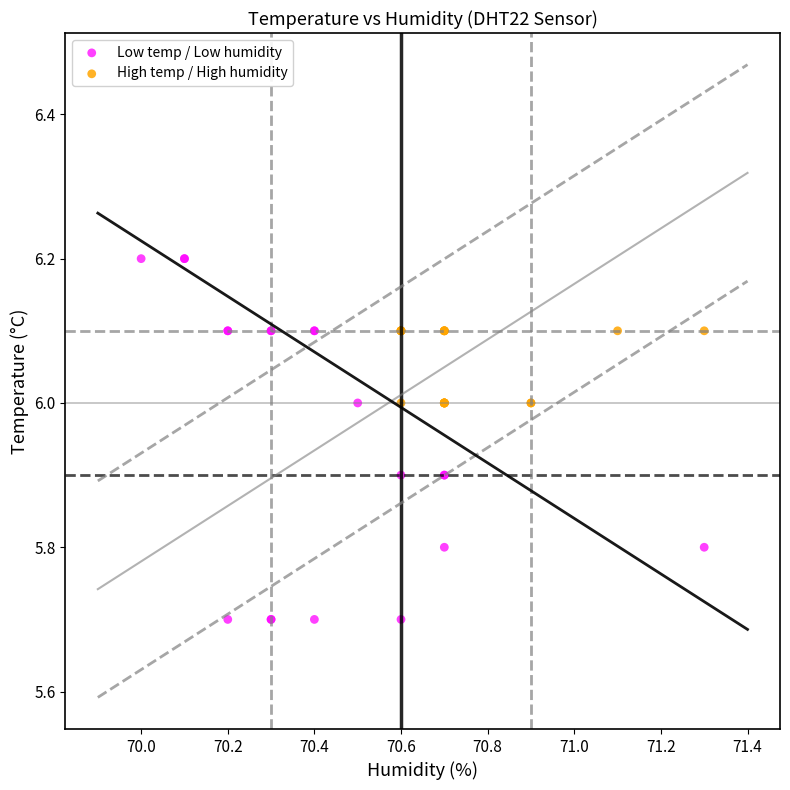

Which series has the widest spread of Y values?

Low temp / Low humidity